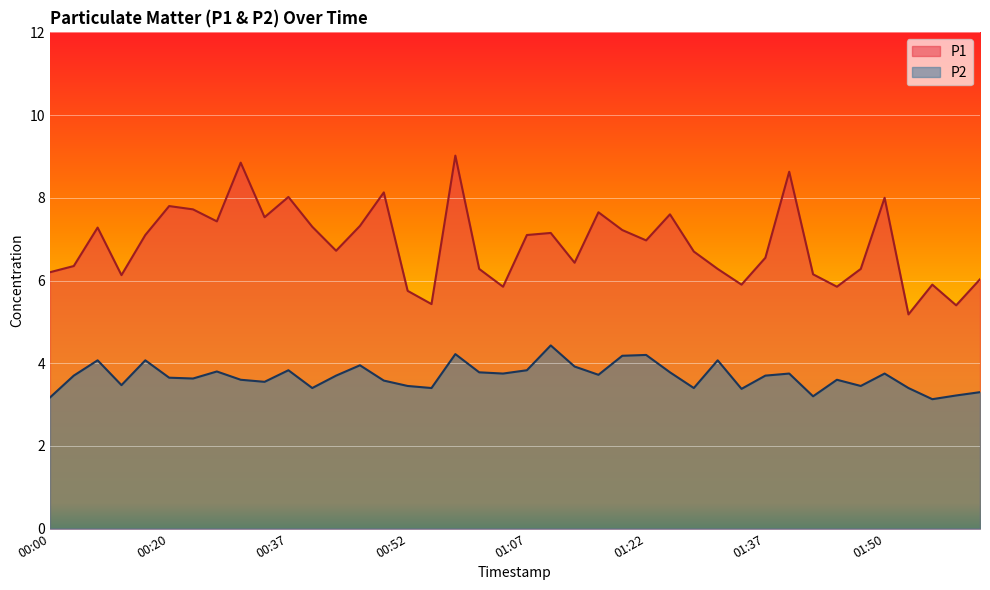

Is it true that P1 equals 7.3 at 00:40?

True